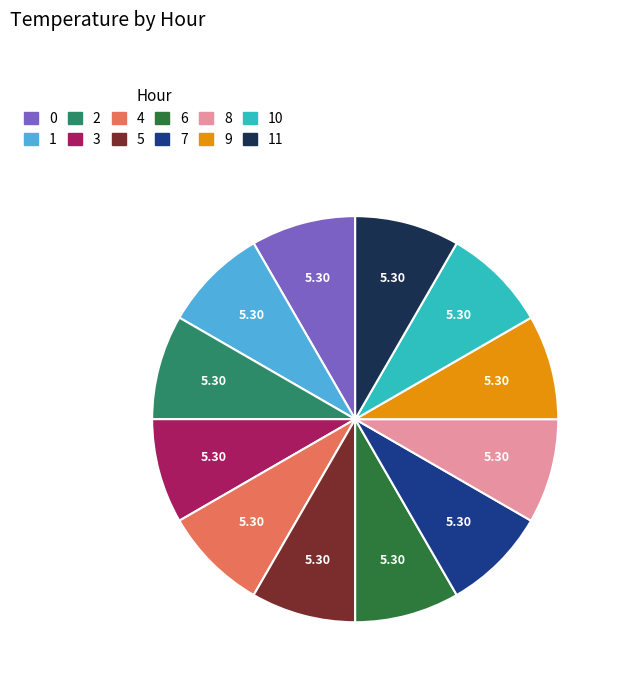

How many slices are in this pie chart?

12